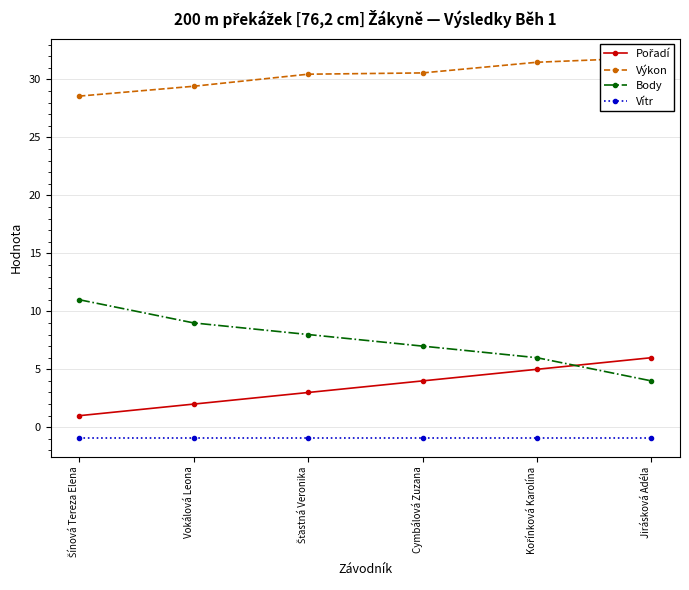

At which category is the sum across all series the highest?

Kořínková Karolína